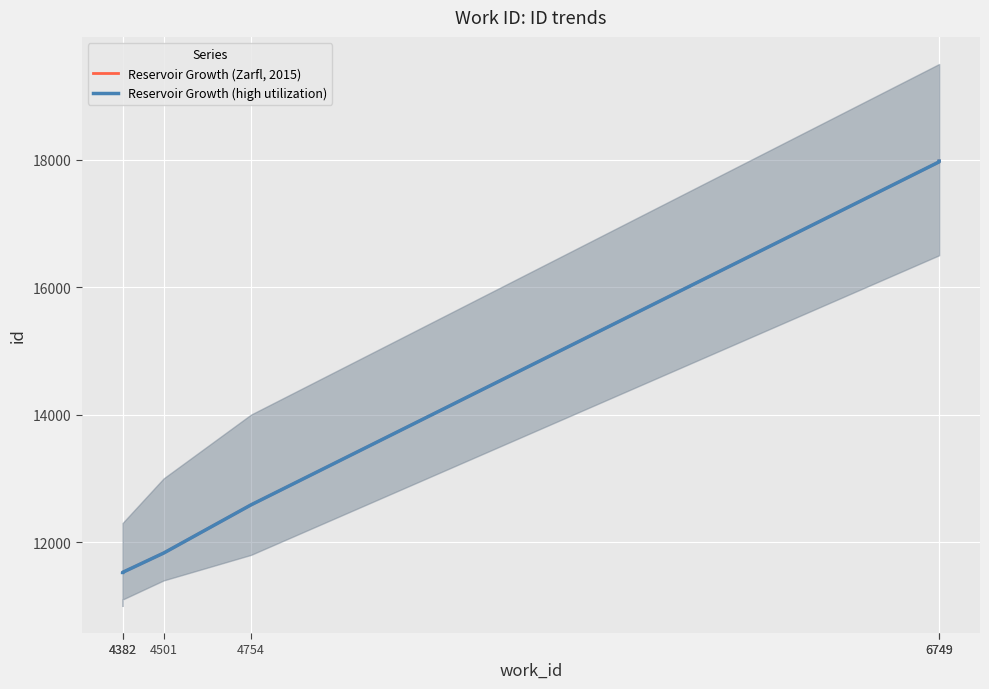

What is the minimum value for Reservoir Growth (high utilization)?

11525